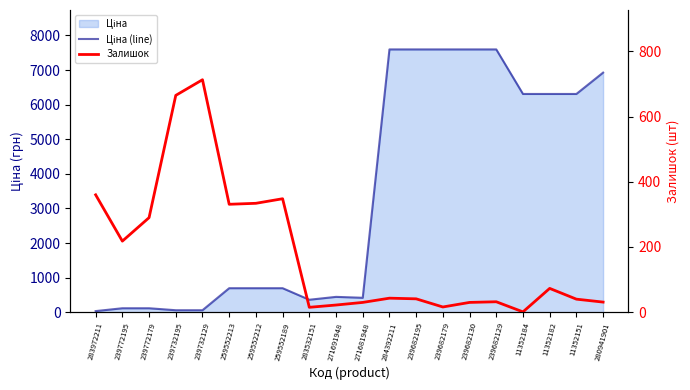

What position from the left is 11352151?

19